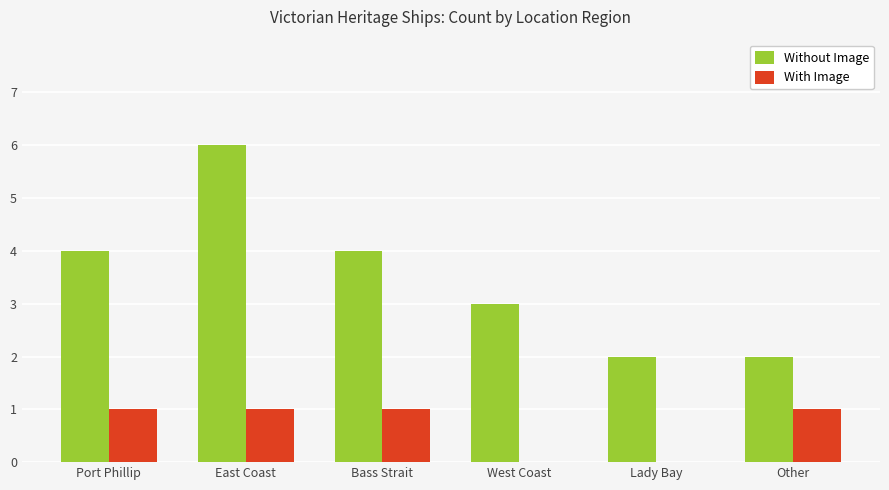

Is the value of Without Image at Port Phillip greater than the value of With Image at West Coast?

Yes